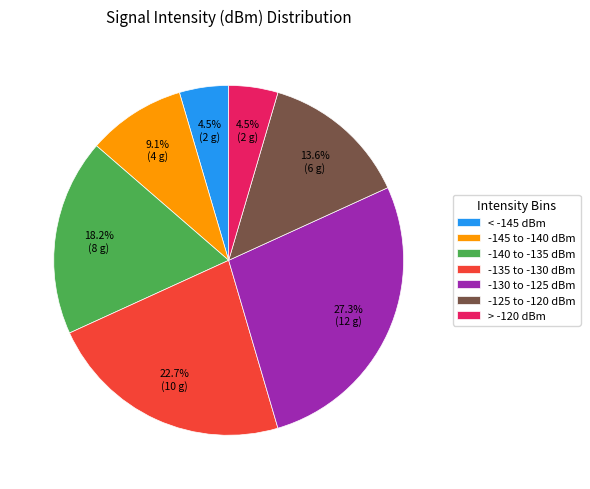

Is there any slice that represents more than half of the pie?

No